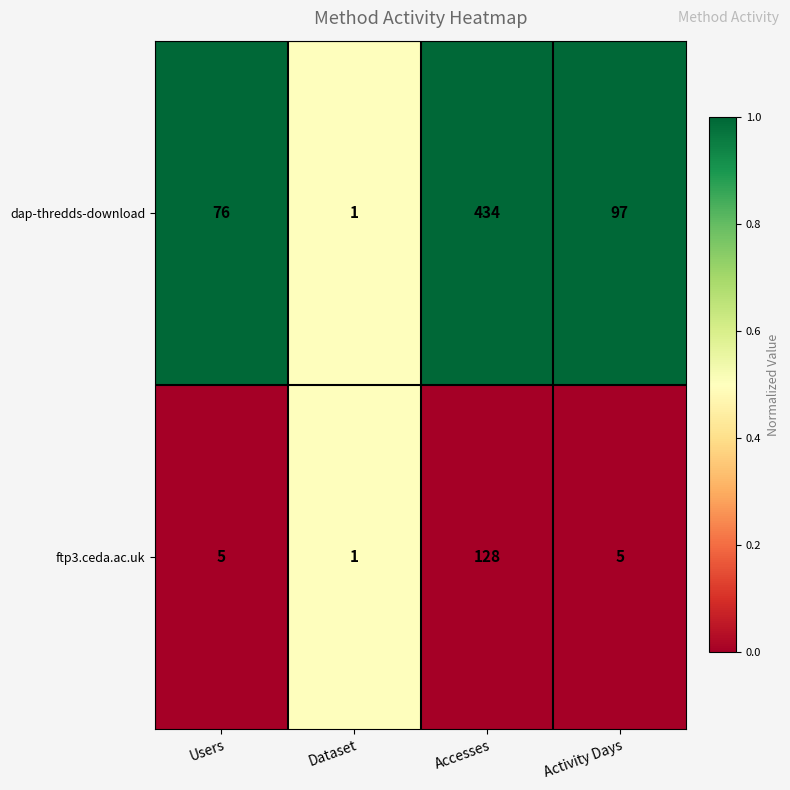

The ftp3.ceda.ac.uk series shows 5 at Activity Days. True or false?

True